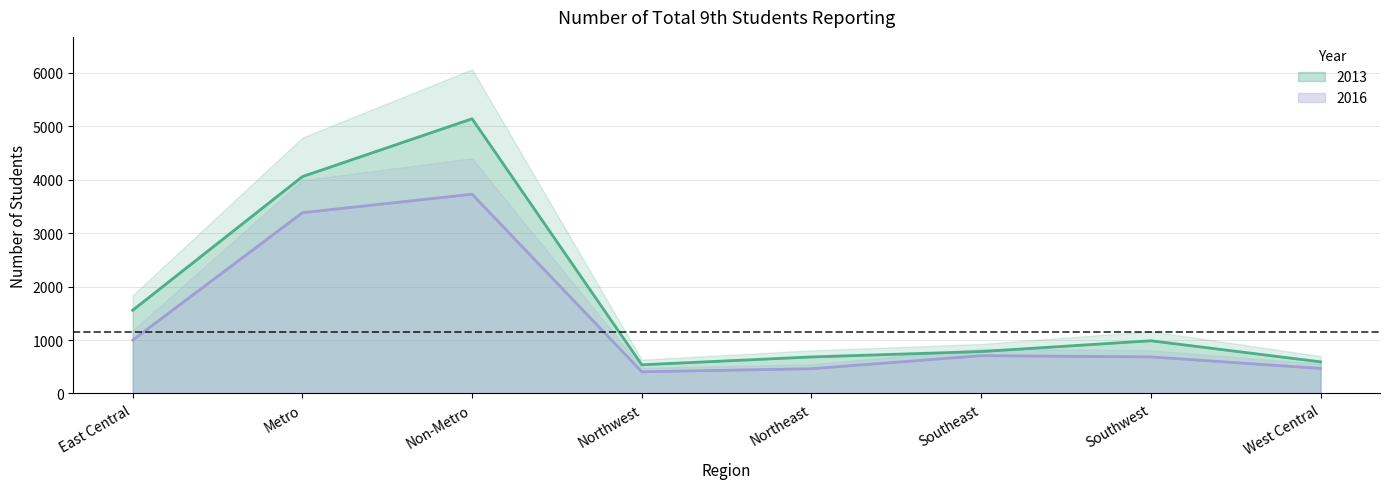

Between Metro and Southwest, which is larger?

Metro